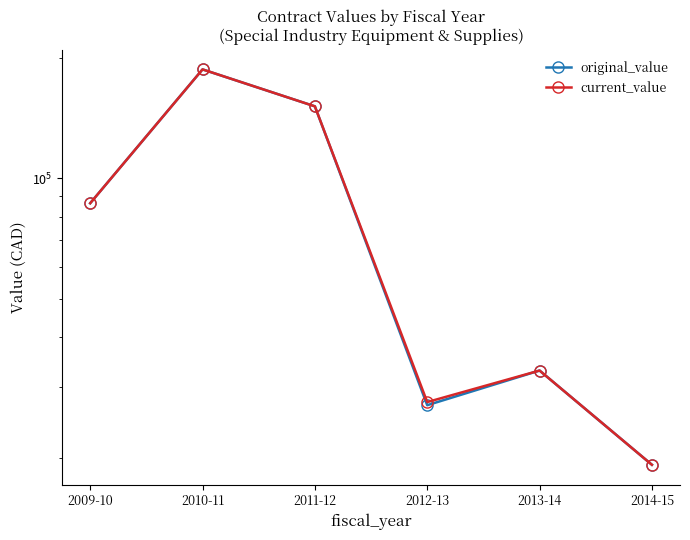

At which label does original_value first exceed 86526?

2010-11